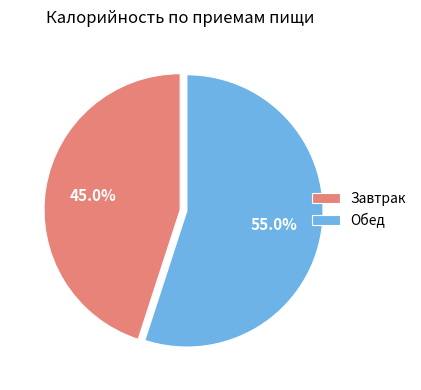

Rank the categories by value from highest to lowest.

Обед, Завтрак